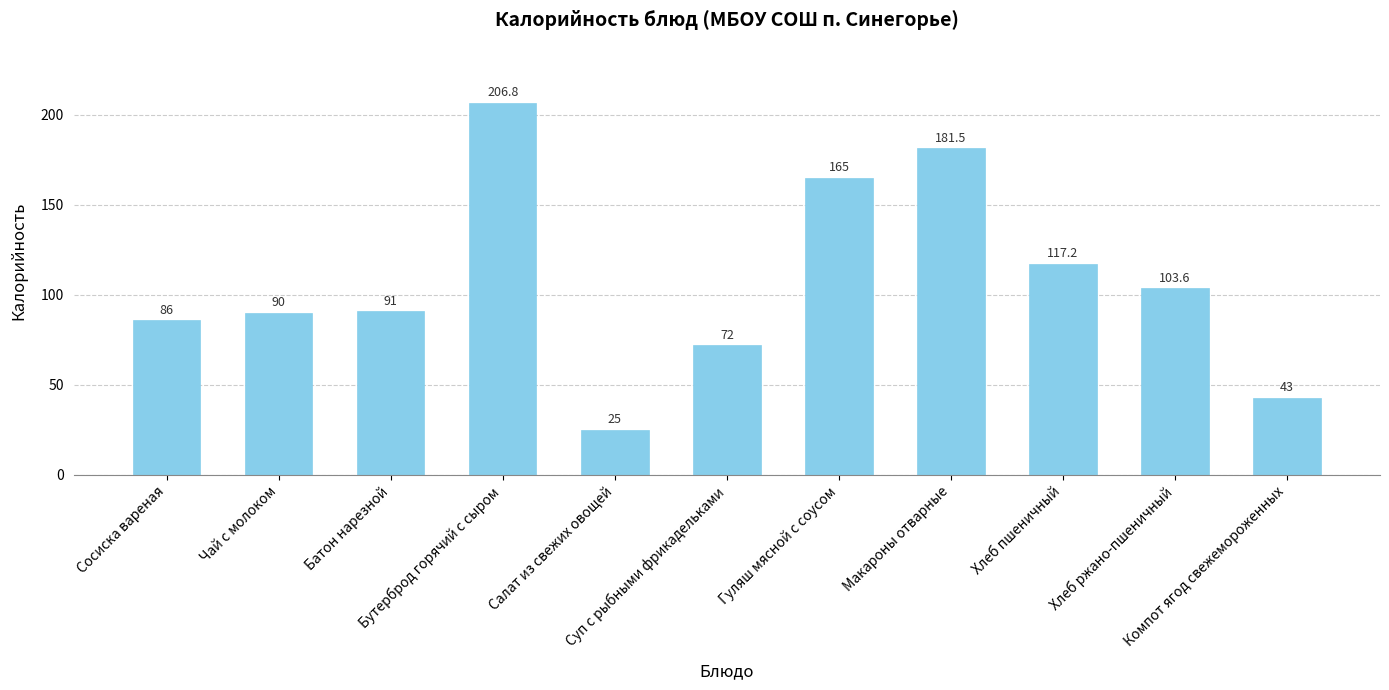

What is the average value?

107.4